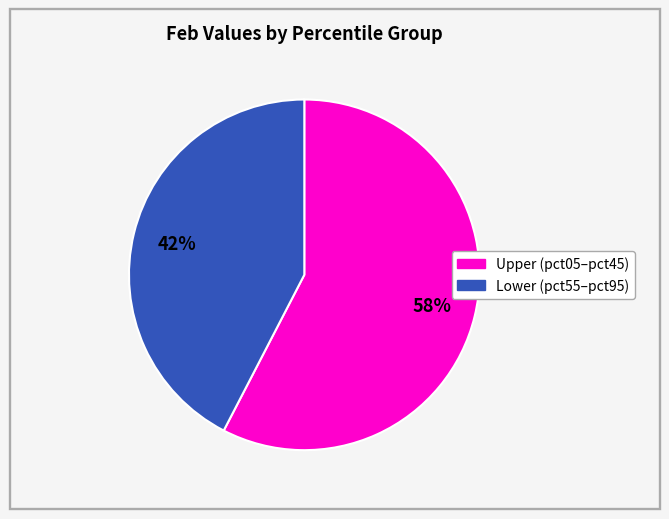

Is there a majority slice in this chart?

Yes